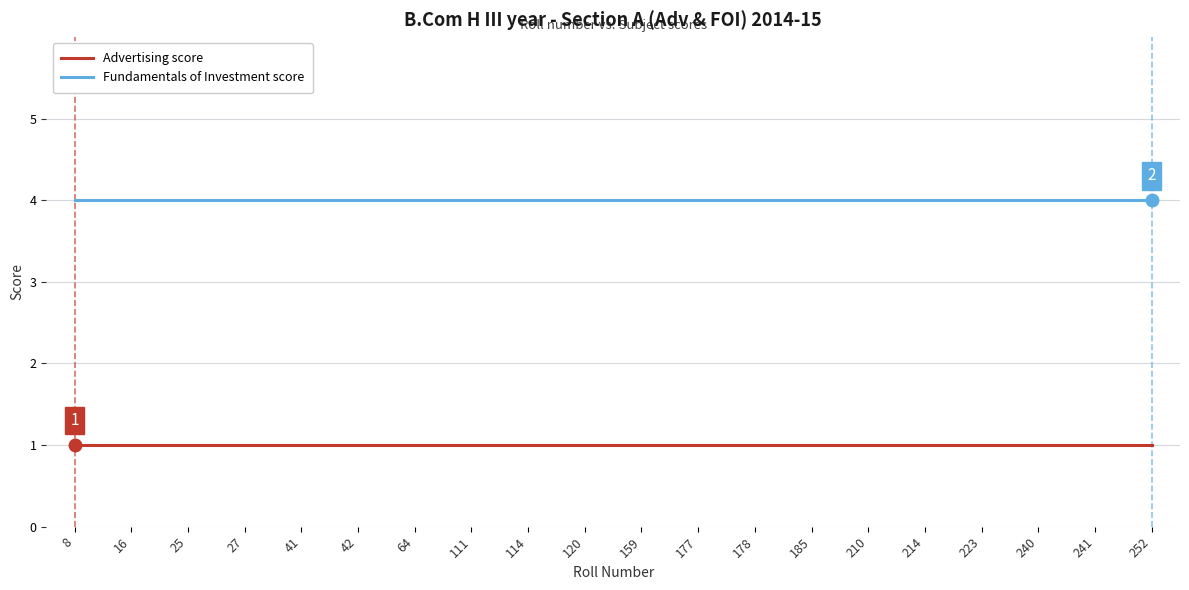

What is the difference between the highest and lowest values at 185?

3